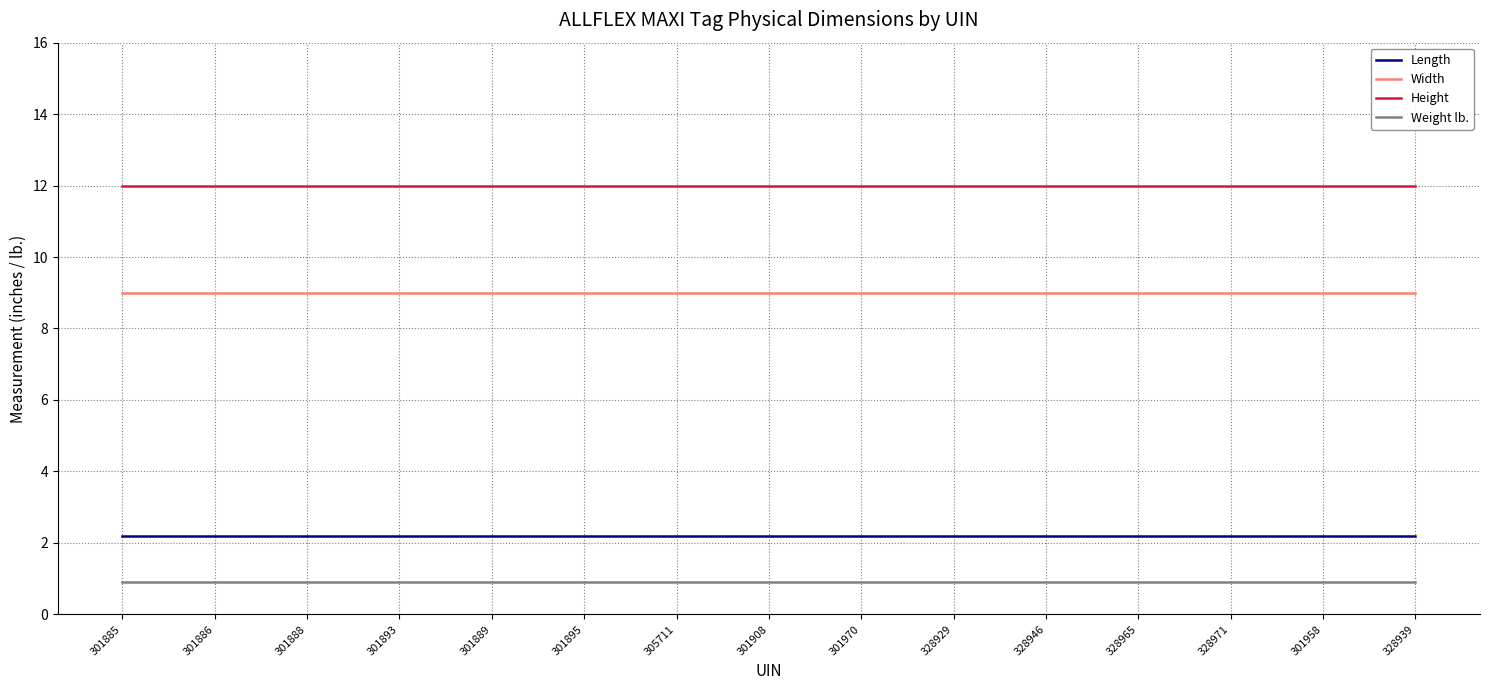

What is the difference between the highest and lowest values at 301958?

11.1